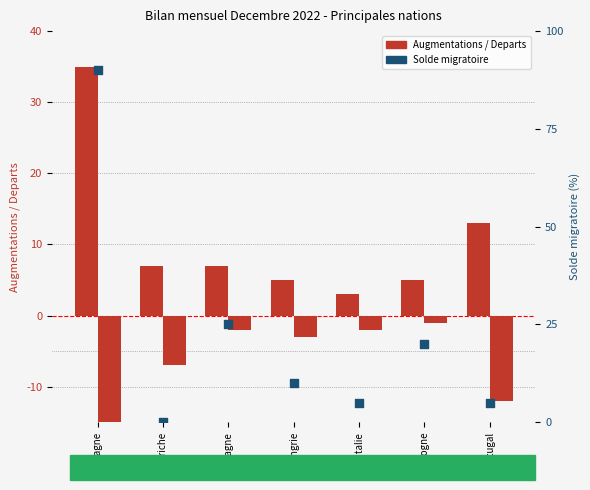

At how many categories does at least one series exceed 30?

1